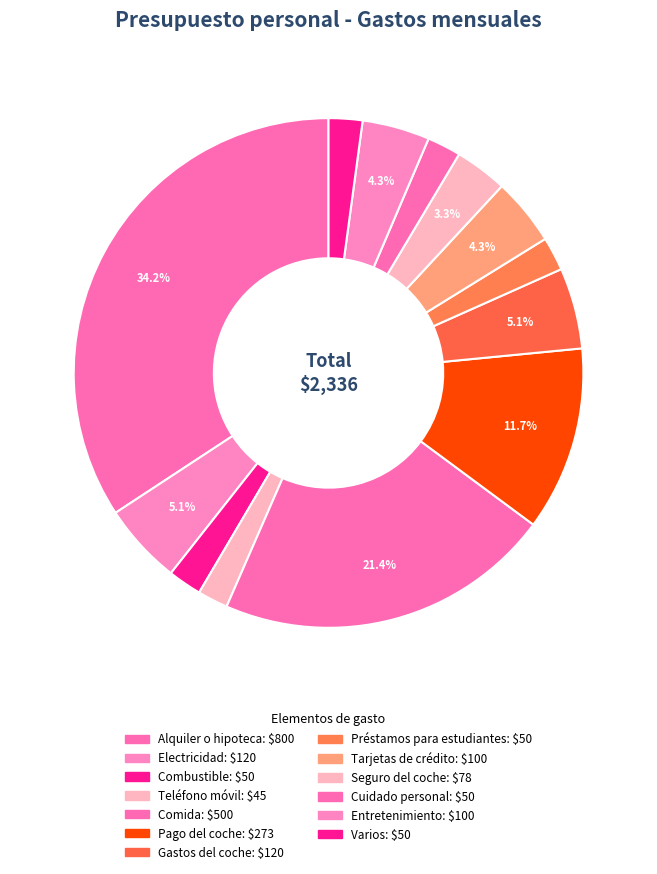

True or false: Préstamos para estudiantes accounts for 2% of the total.

True